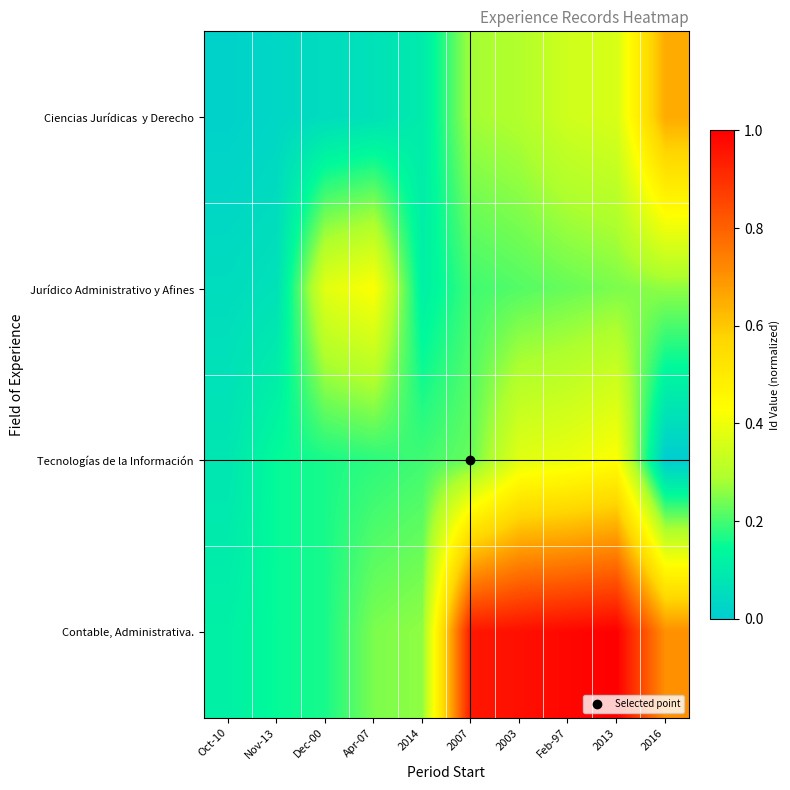

Count the number of data series in this chart.

4